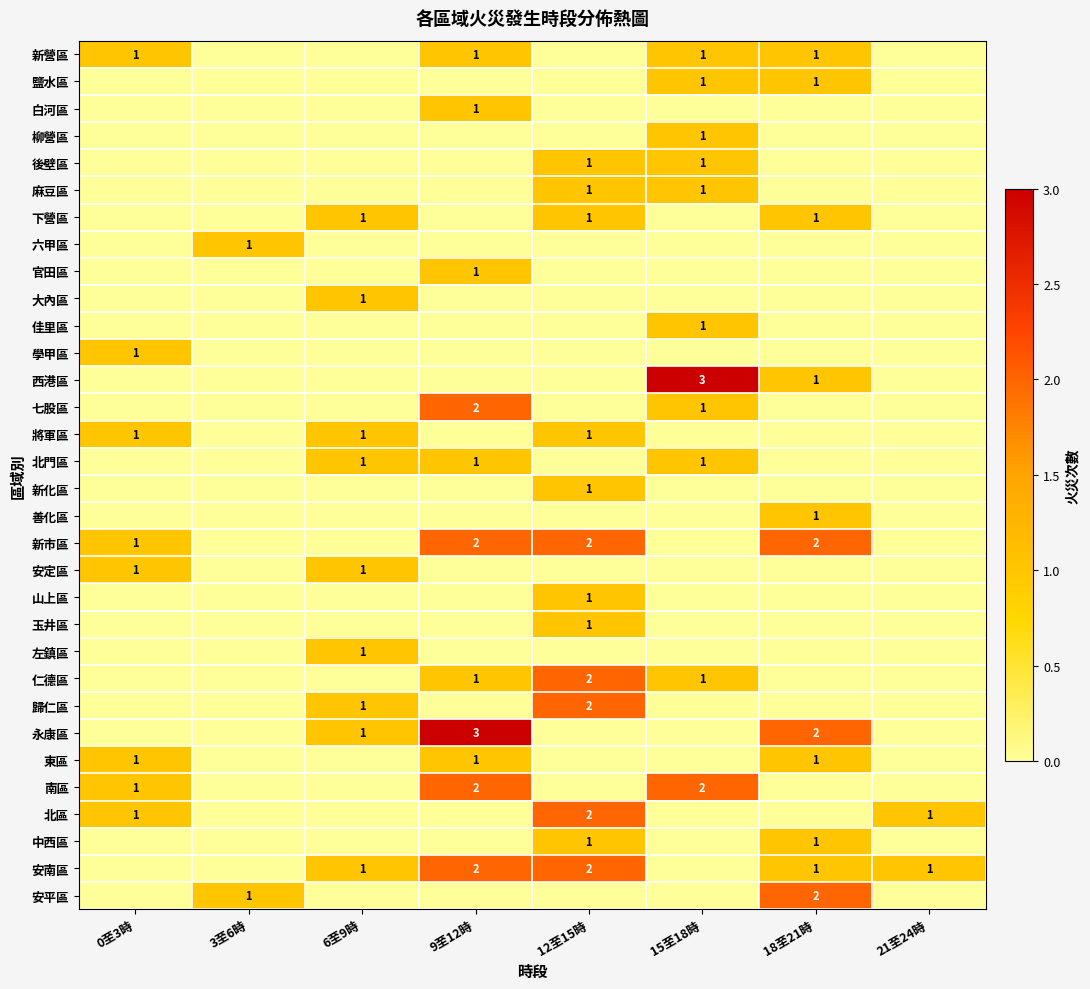

At how many categories does at least one series exceed 2?

2